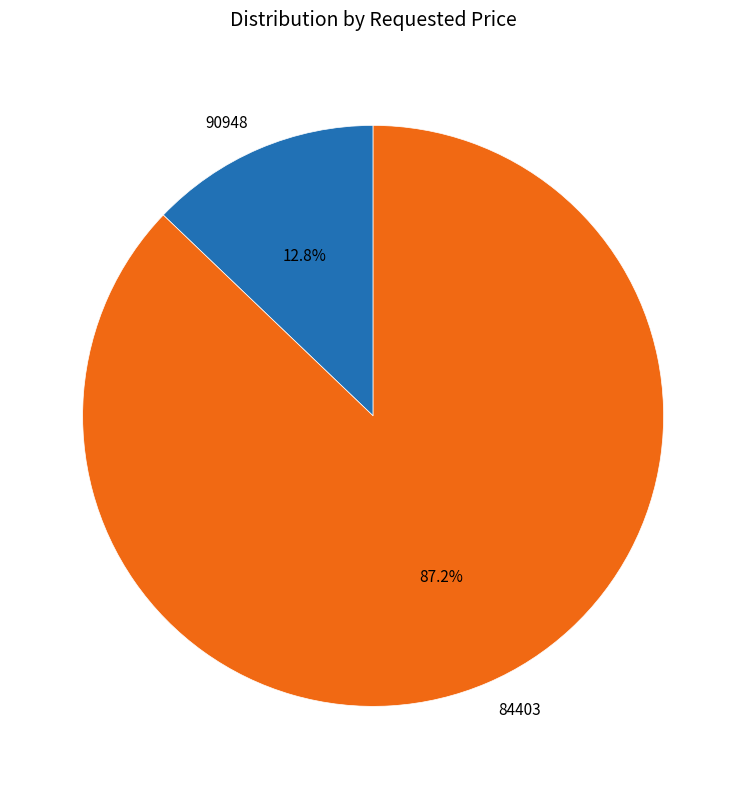

Is there a majority slice in this chart?

Yes